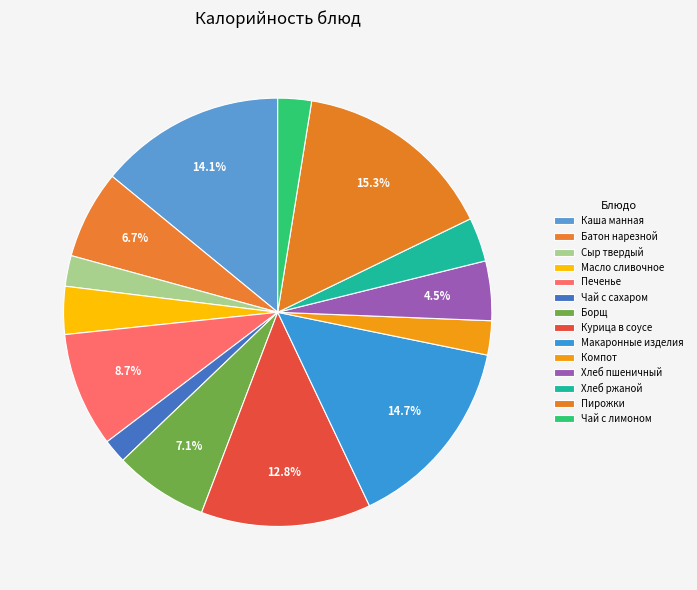

To the nearest percent, what percentage of the pie is Макаронные изделия?

15%